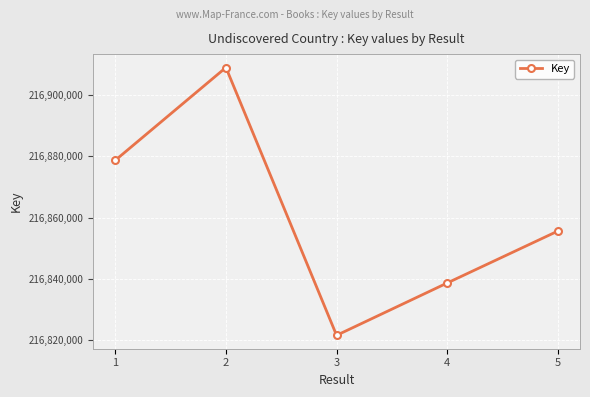

What is the difference between the values at 2 and 4?

70527